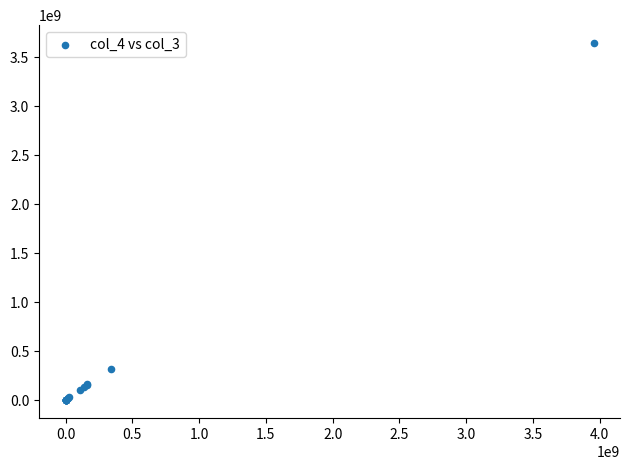

What Y value in the scatter plot is closest to 1823379516?

317375663.6